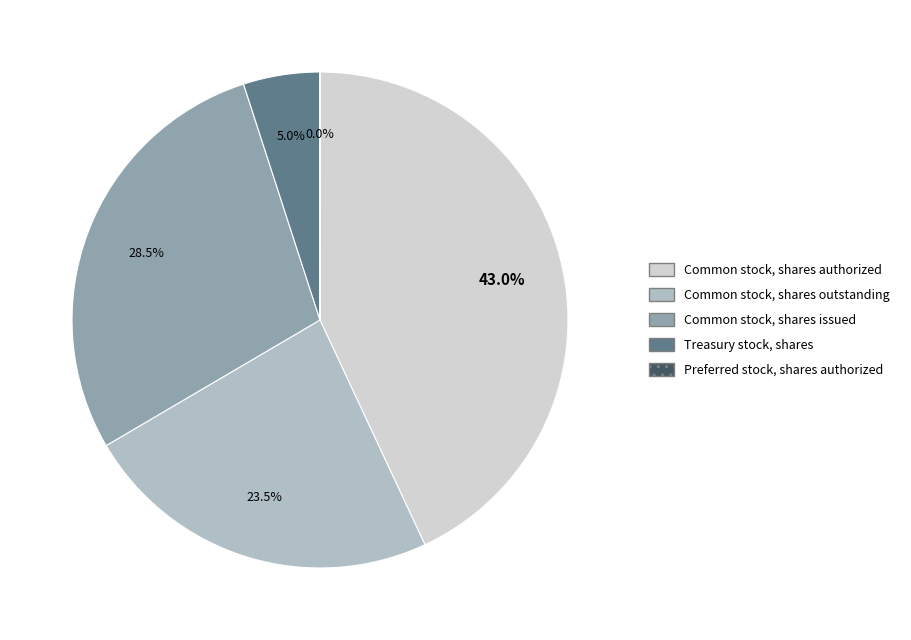

Which slice is the largest?

Common stock, shares authorized